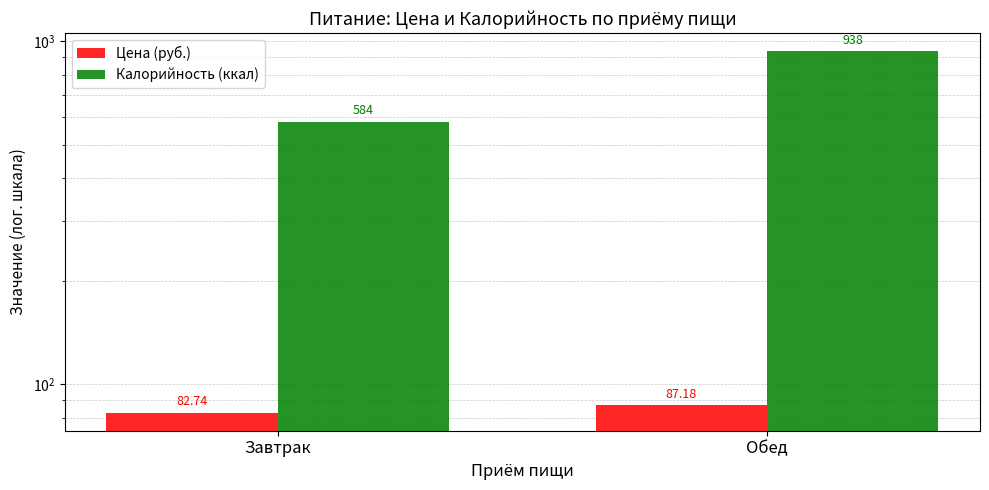

What is the difference between the highest and lowest values at Обед?

850.8